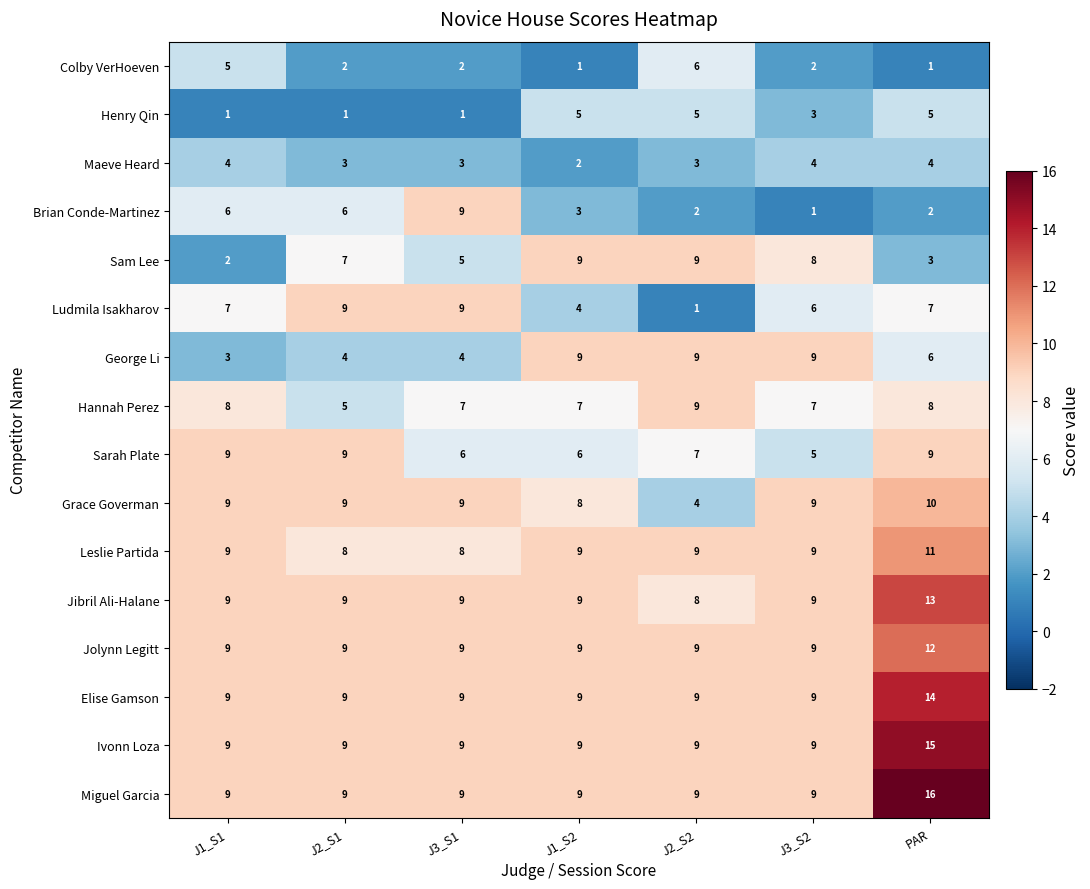

What is the total value across all series at J2_S1?

108